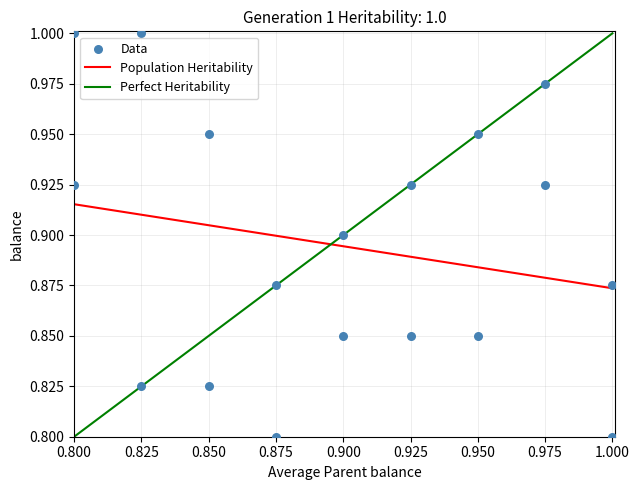

Count the number of points in this scatter plot.

18